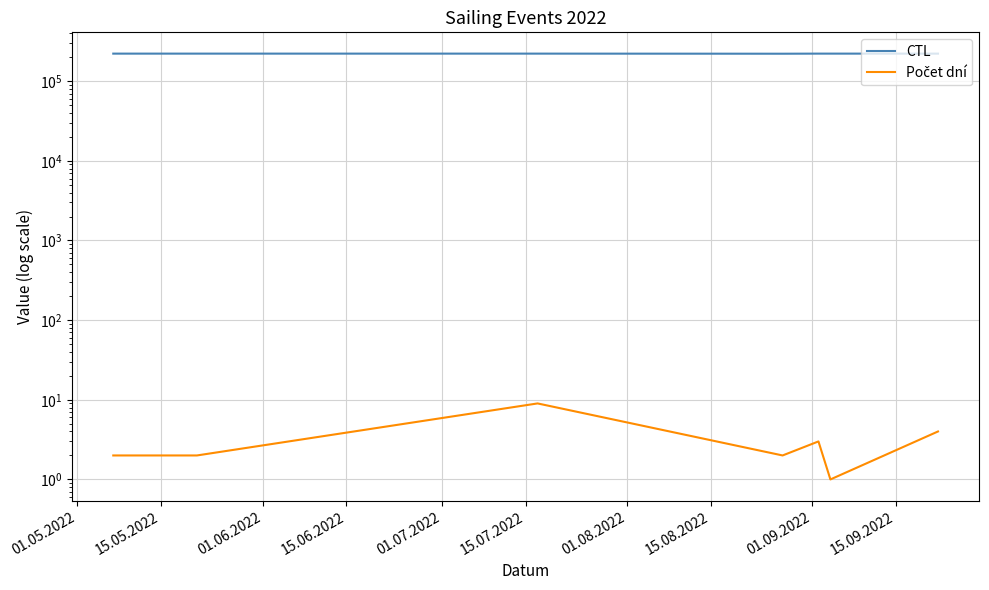

What is the difference between the maximum and minimum values in the Počet dní series?

8